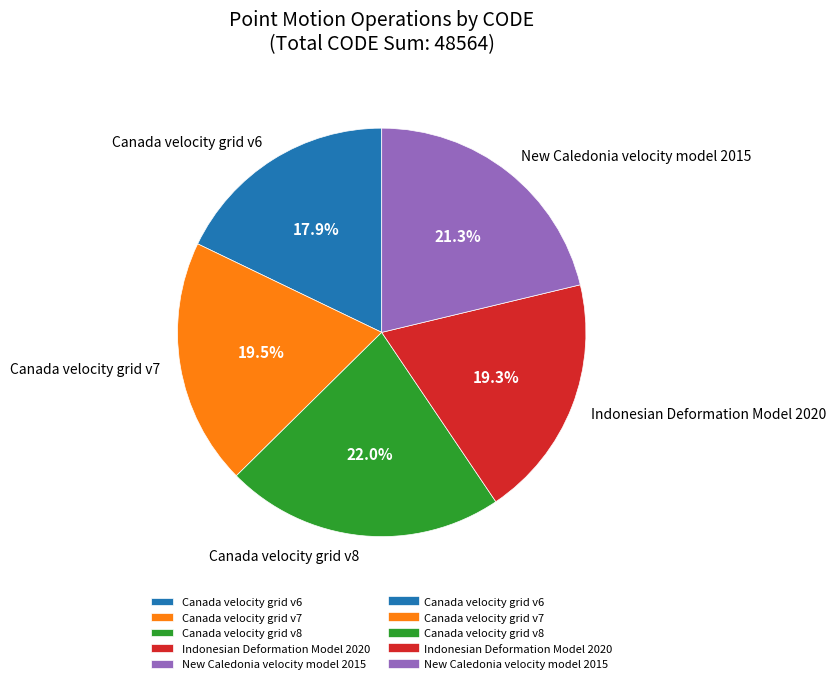

Count the number of slices in the pie.

5